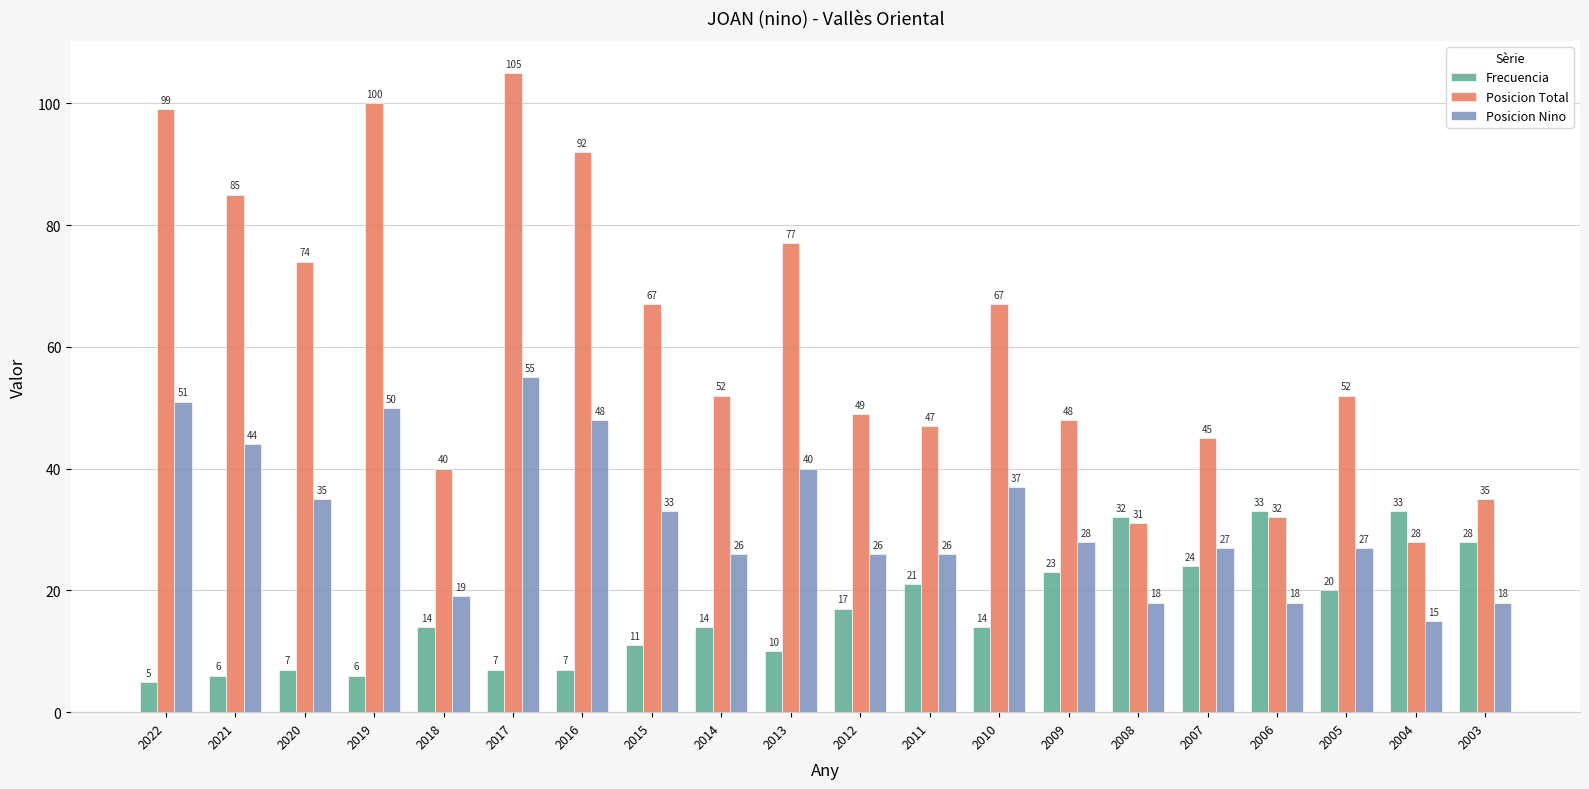

True or false: Posicion Total has a value of 72 at 2014.

False